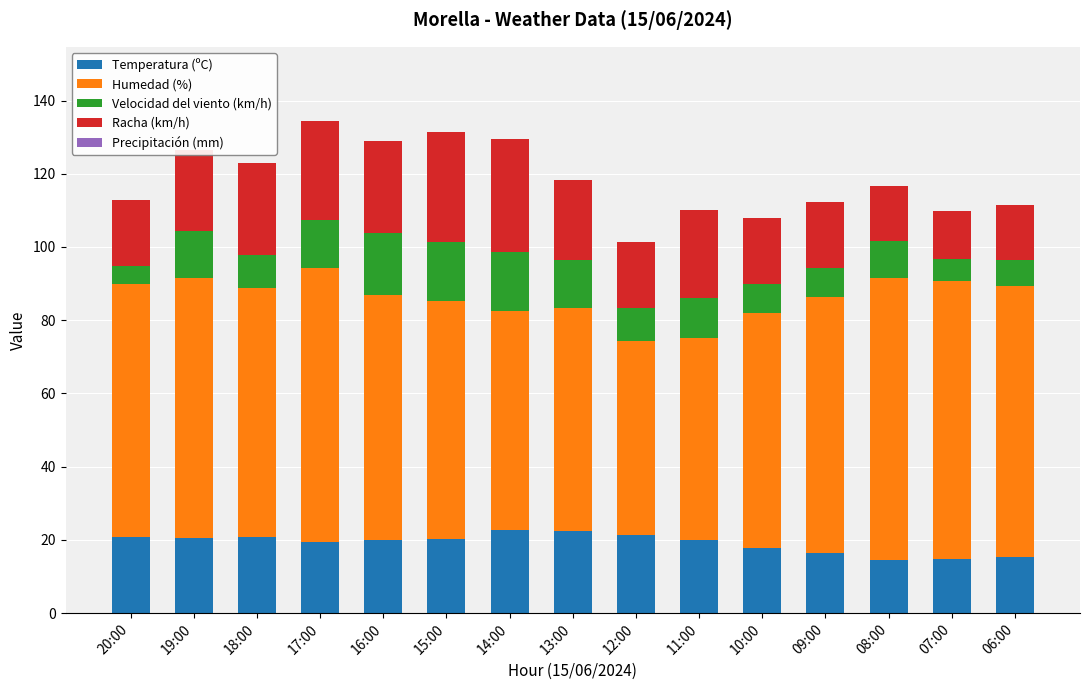

Which series has the largest range (max minus min)?

Humedad (%)